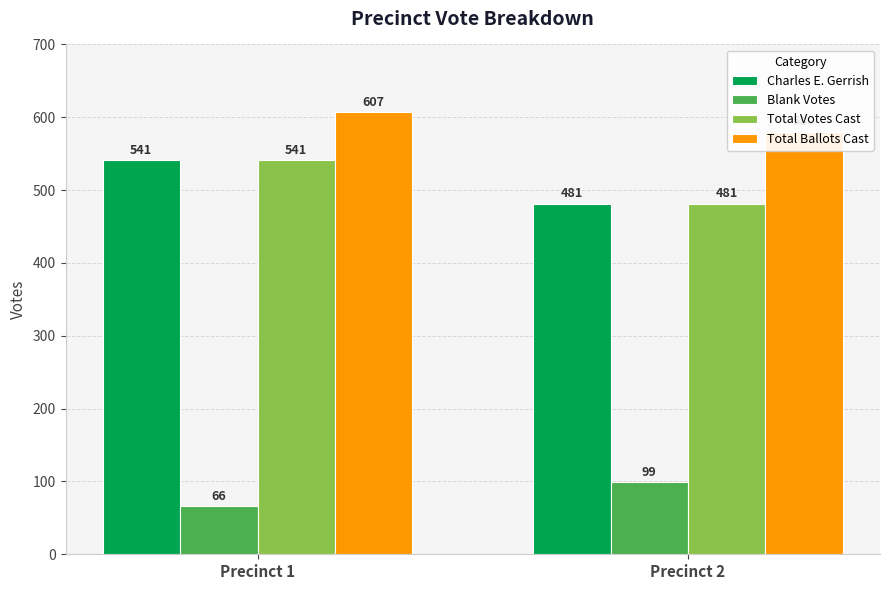

Which series has the widest spread of values?

Charles E. Gerrish